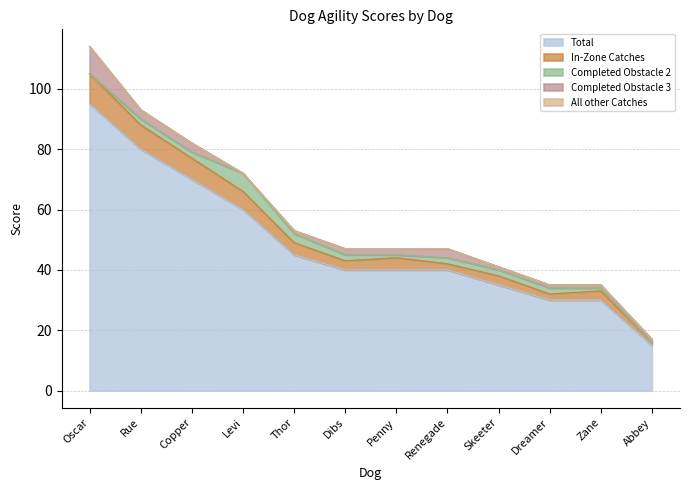

Where does the Completed Obstacle 2 series first go above 2?

Levi